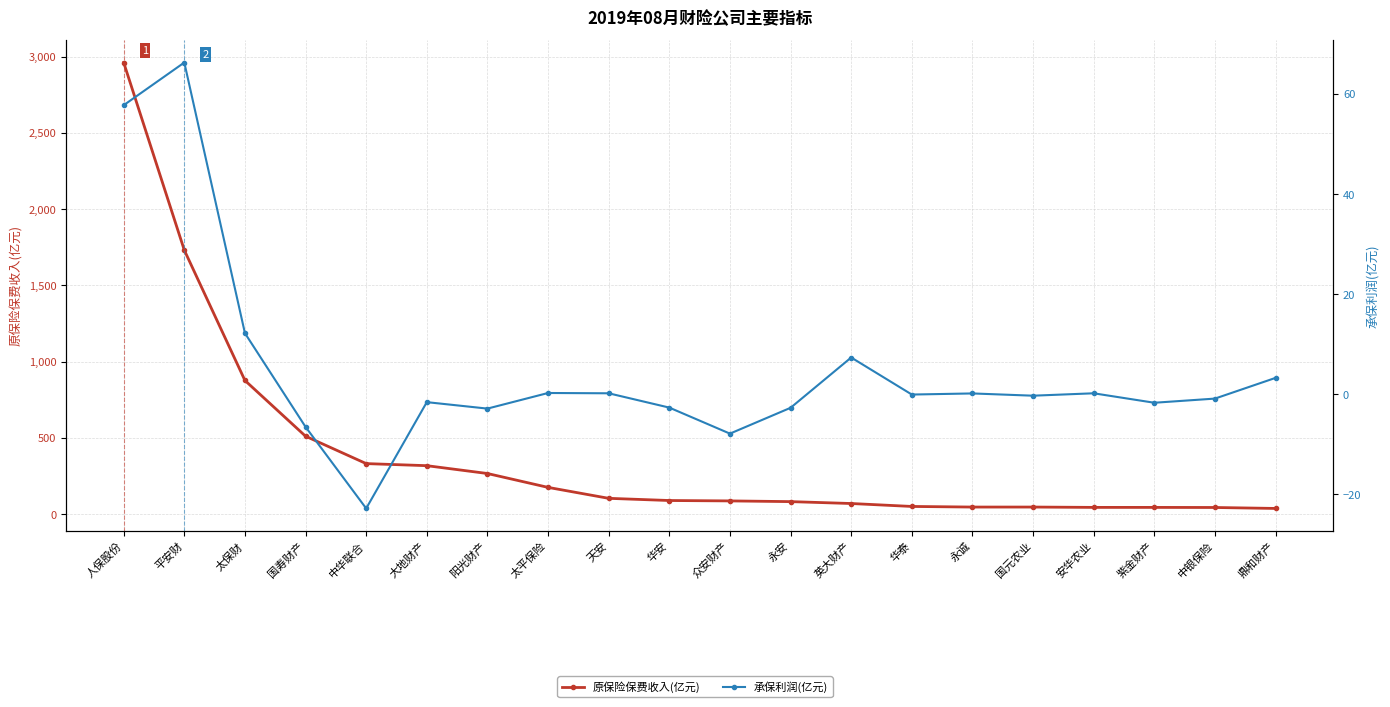

The value of 原保险保费收入(亿元) at 英大财产 is 16.1. True or false?

False